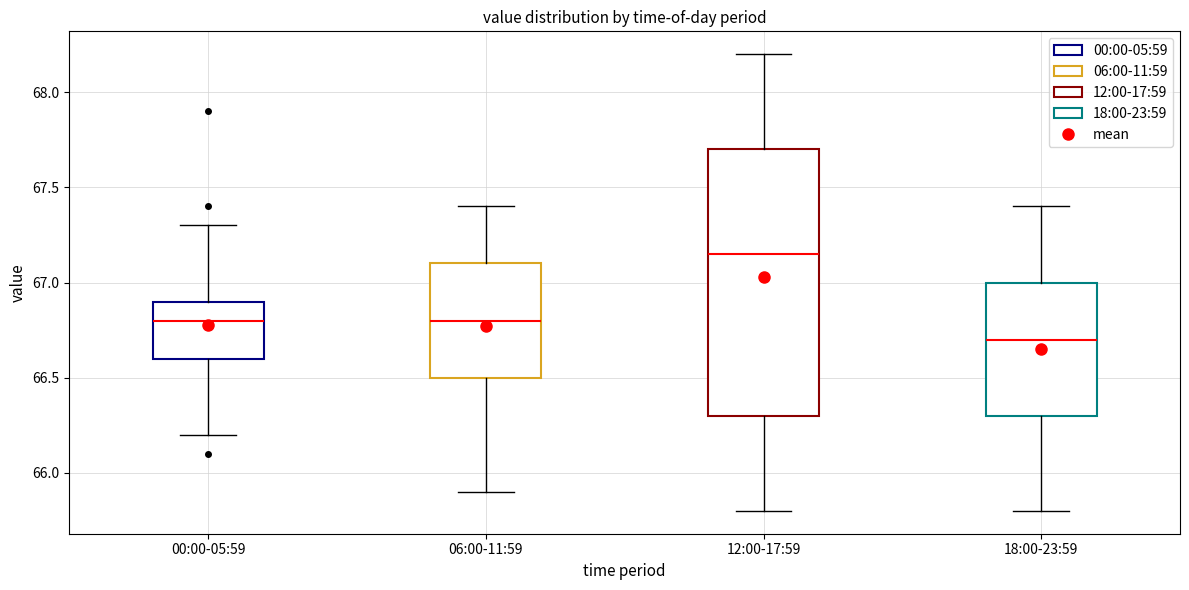

Reading left to right, transcribe this box plot: for each box, give where its median line is, the range the box spans, and where its two whiskers end, as read against the y-axis. The values are not printed on the chart, so give them approximately, as read against the axis.

00:00-05:59: median 66.80, box 66.60 to 66.90, whiskers 66.20 to 67.30
06:00-11:59: median 66.80, box 66.50 to 67.10, whiskers 65.90 to 67.40
12:00-17:59: median 67.15, box 66.30 to 67.70, whiskers 65.80 to 68.20
18:00-23:59: median 66.70, box 66.30 to 67.00, whiskers 65.80 to 67.40